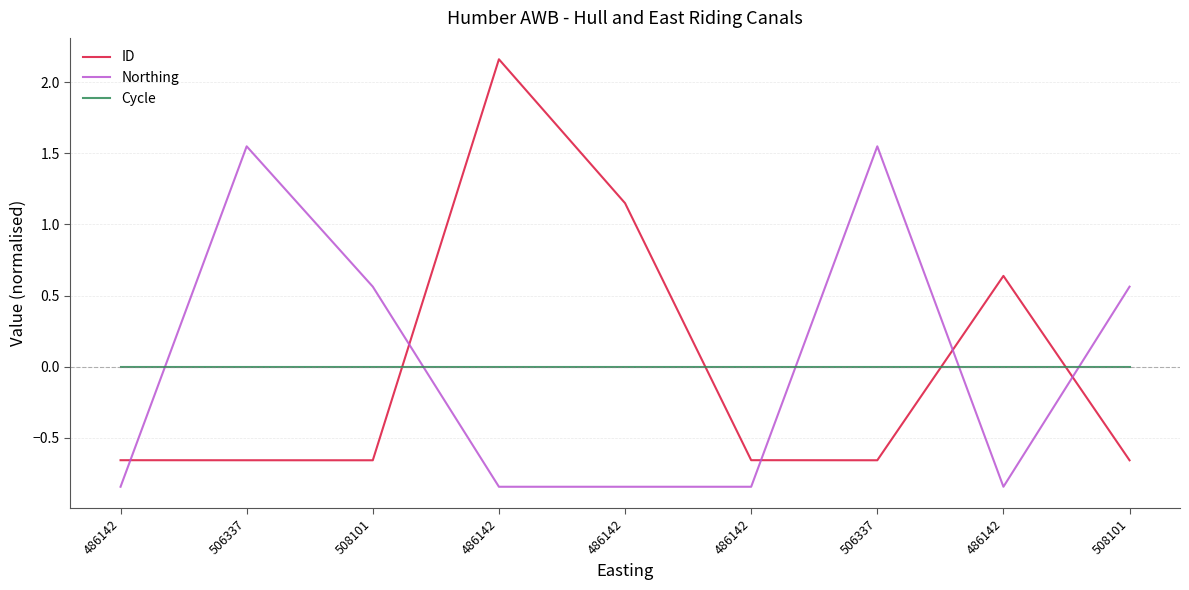

How many values in the ID series exceed 0?

3